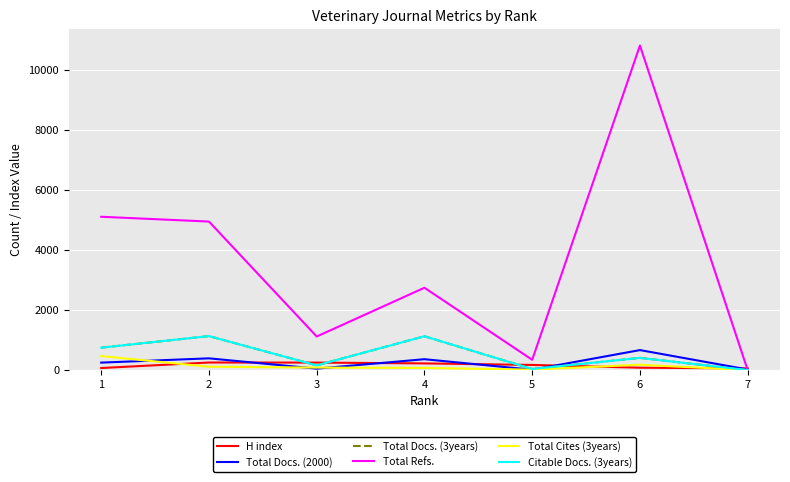

Rank the series at 4 from highest to lowest value.

Total Refs., Total Docs. (3years), Citable Docs. (3years), Total Docs. (2000), H index, Total Cites (3years)